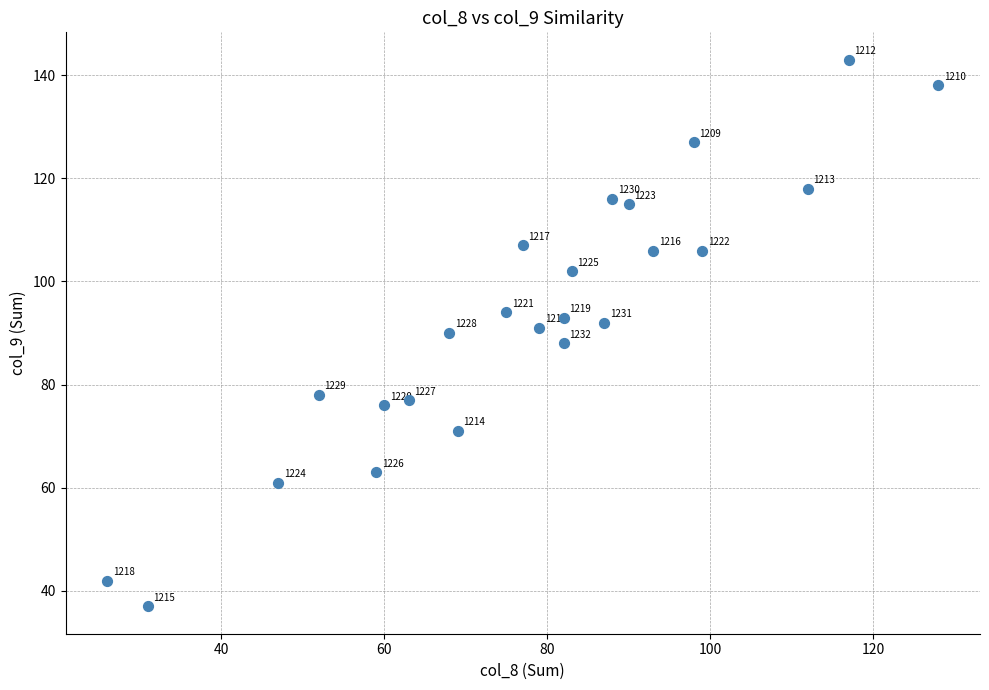

What is the range of Y values (max minus min)?

106